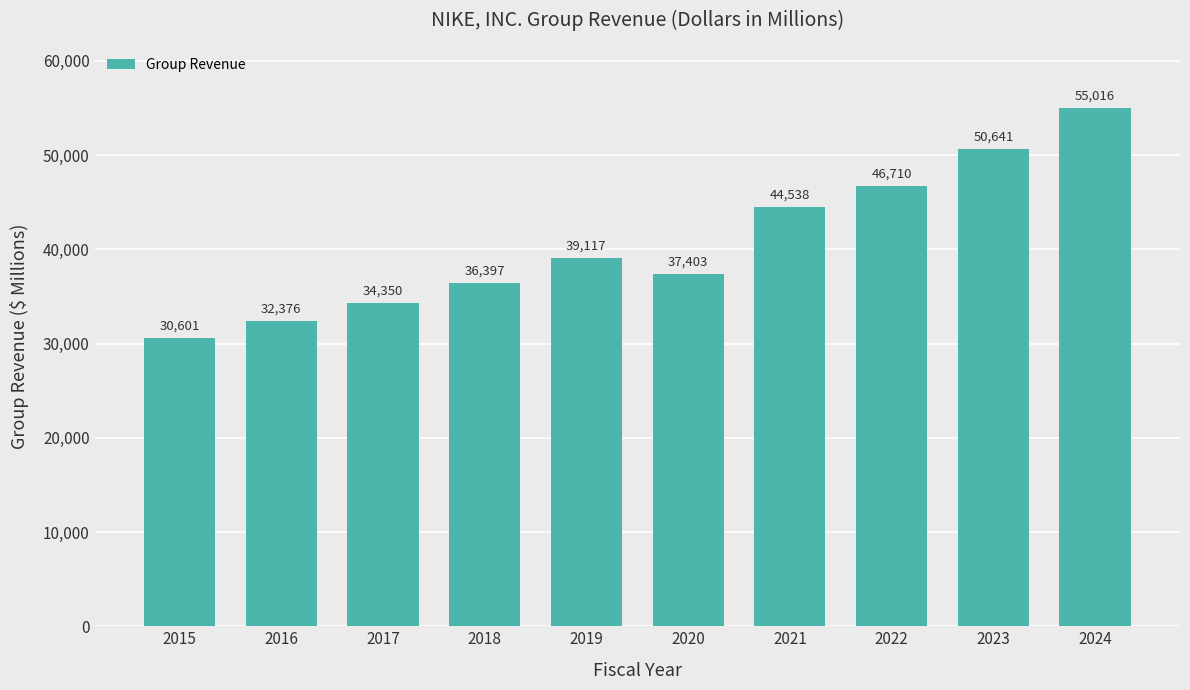

Are the bars horizontal?

No